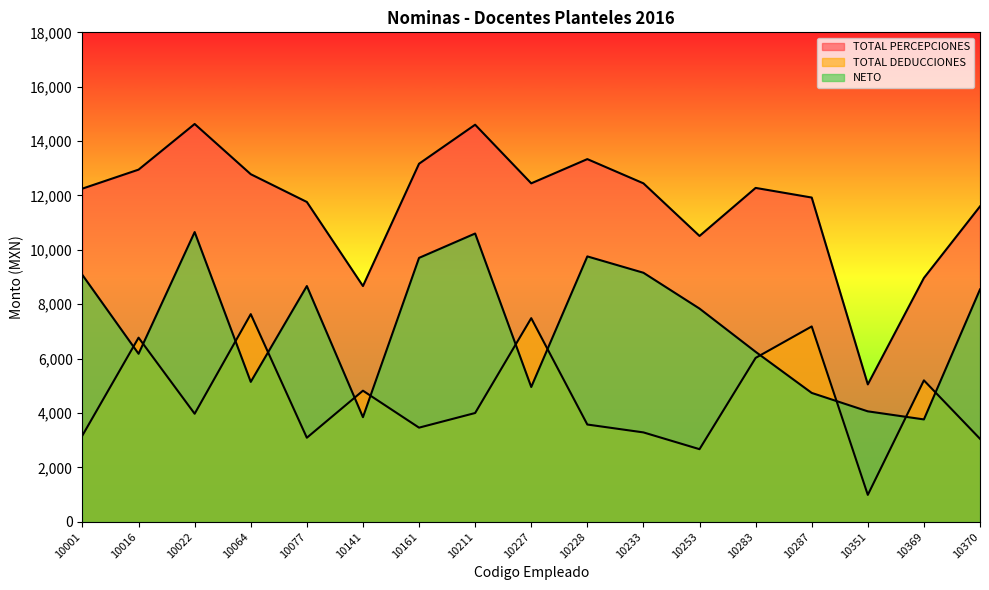

Rank the series at 10211 from lowest to highest value.

TOTAL DEDUCCIONES, NETO, TOTAL PERCEPCIONES